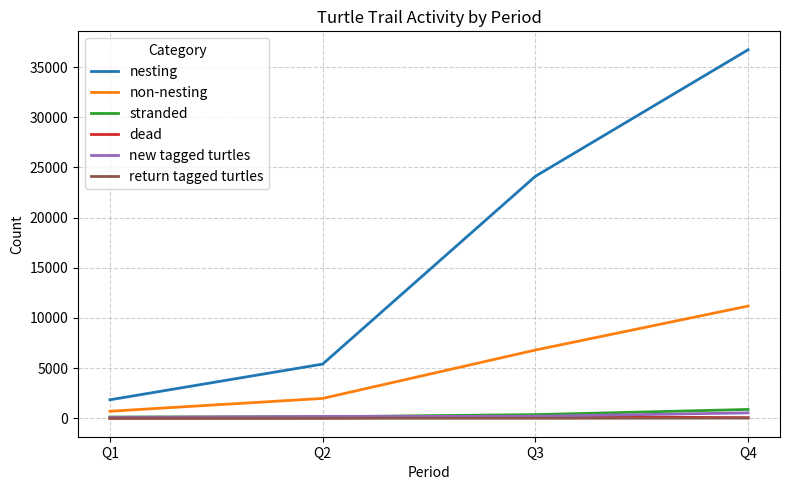

At how many categories does at least one series exceed 10170?

2